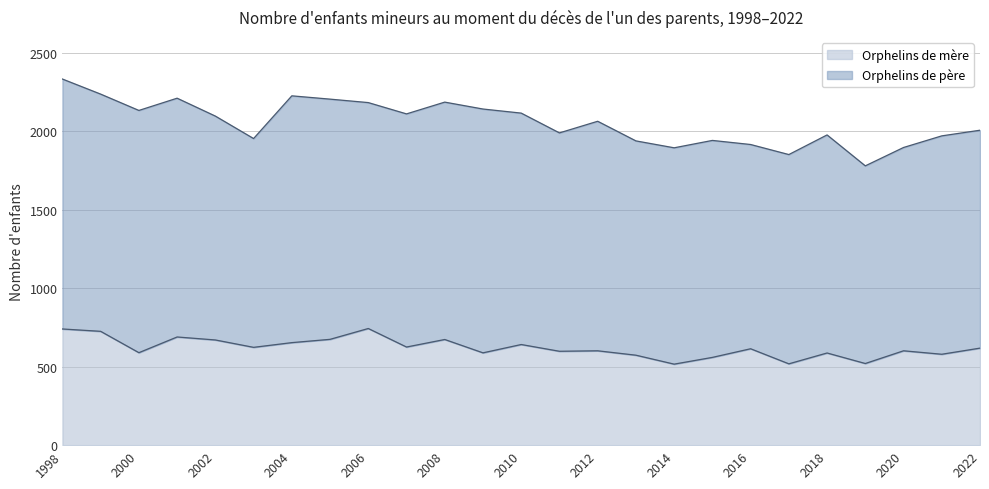

Is it true that the value at 2001 is 946?

False